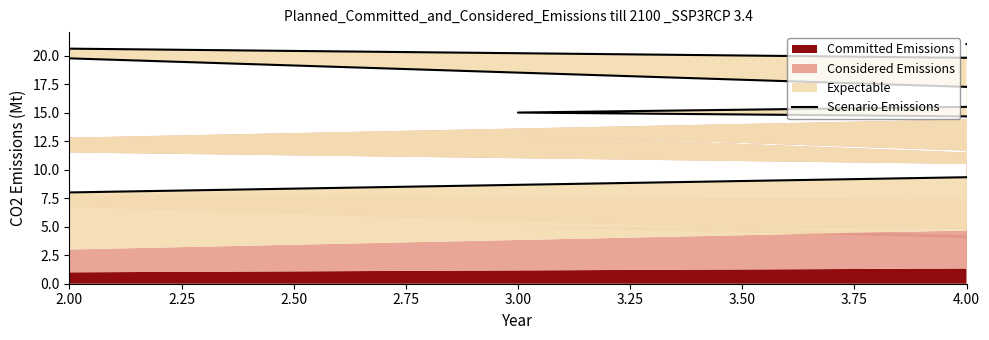

Reading left to right, what are all the values shown in this chart?

8	12	13	15	16	21	19	9	21